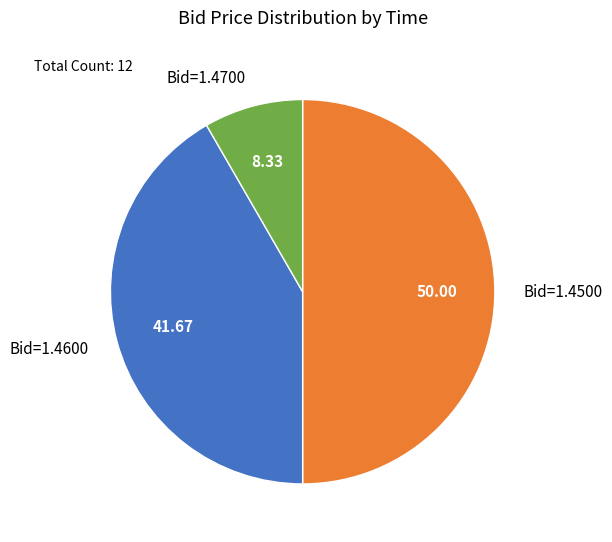

Rank the categories by value from lowest to highest.

Bid=1.4700, Bid=1.4600, Bid=1.4500